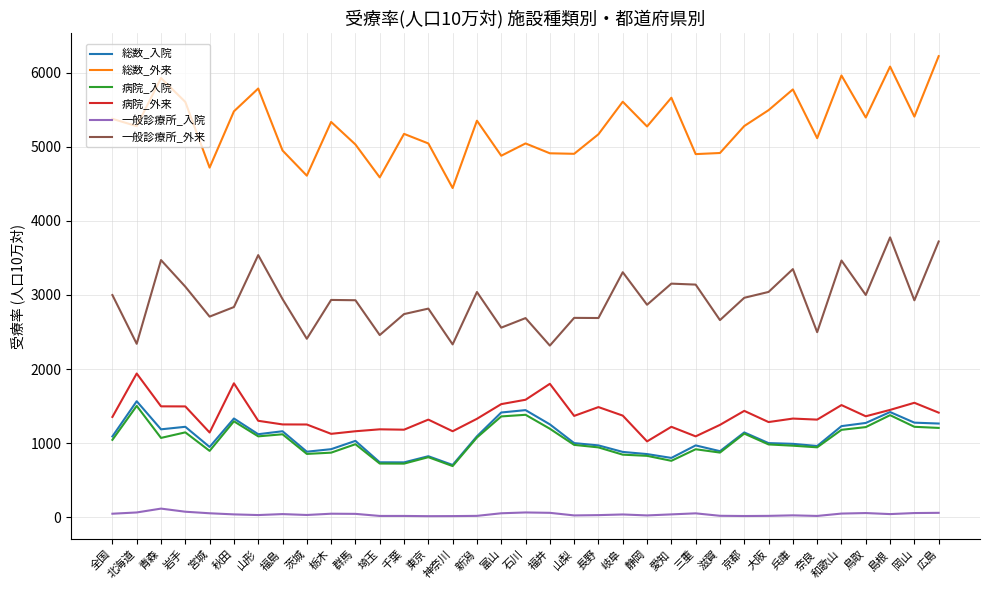

True or false: 一般診療所_入院 and 総数_外来 cross at least once.

False